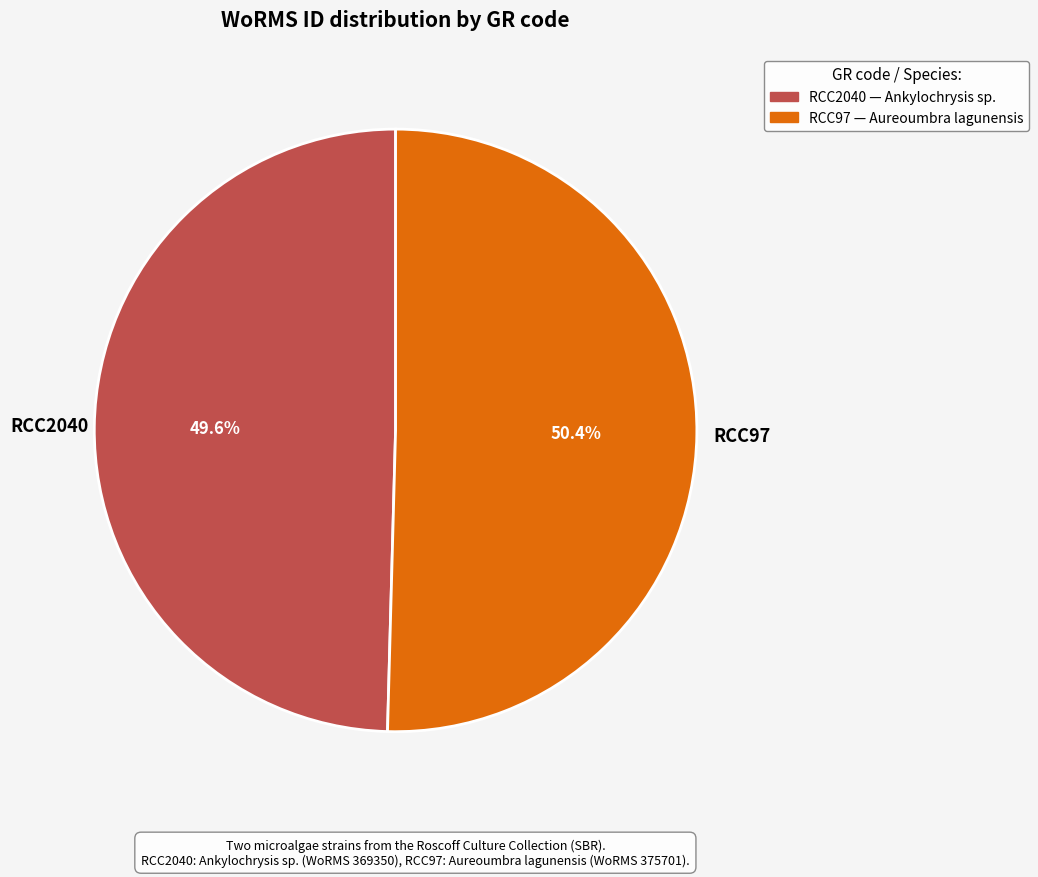

How many slices are in this pie chart?

2